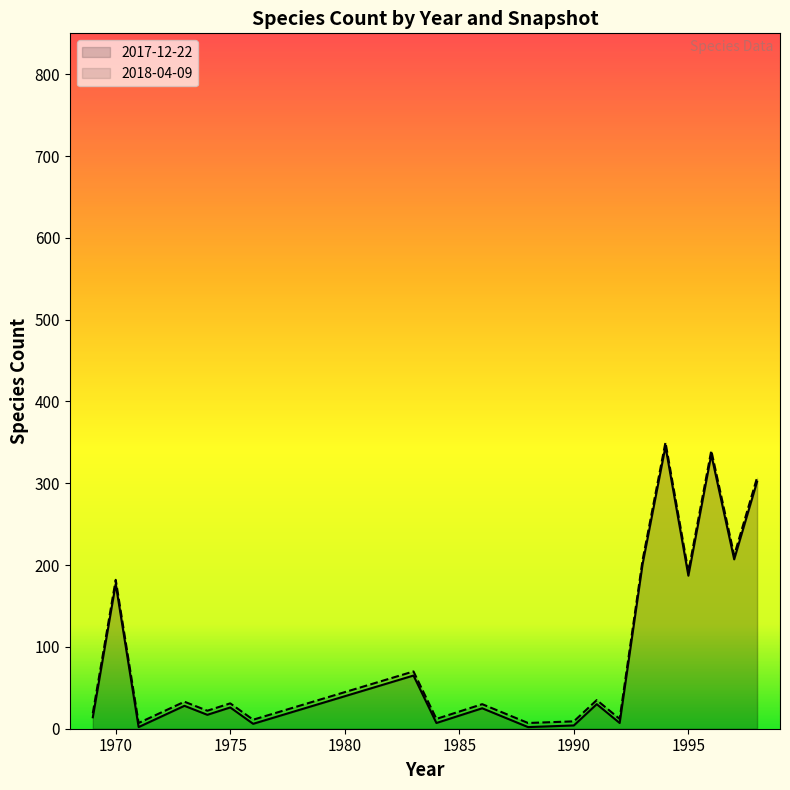

Rank the series by their average value, from lowest to highest.

2017-12-22, 2018-04-09